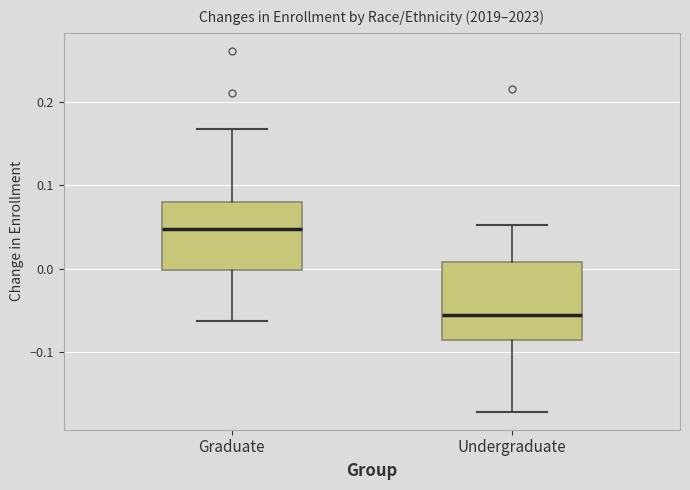

Reading left to right, transcribe this box plot: for each box, give where its median line is, the range the box spans, and where its two whiskers end, as read against the y-axis. The values are not printed on the chart, so give them approximately, as read against the axis.

Graduate: median 0.05, box 0.00 to 0.08, whiskers -0.06 to 0.17
Undergraduate: median -0.05, box -0.09 to 0.01, whiskers -0.17 to 0.05